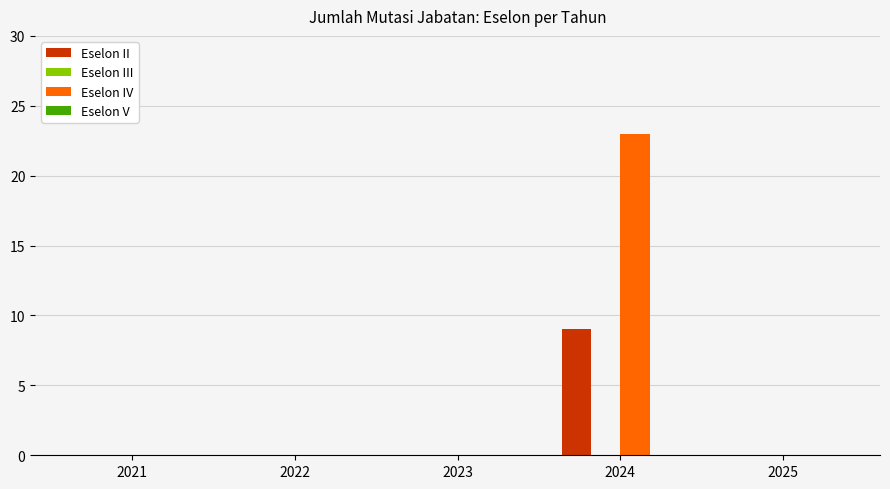

Is it true that Eselon IV equals 0 at 2023?

True